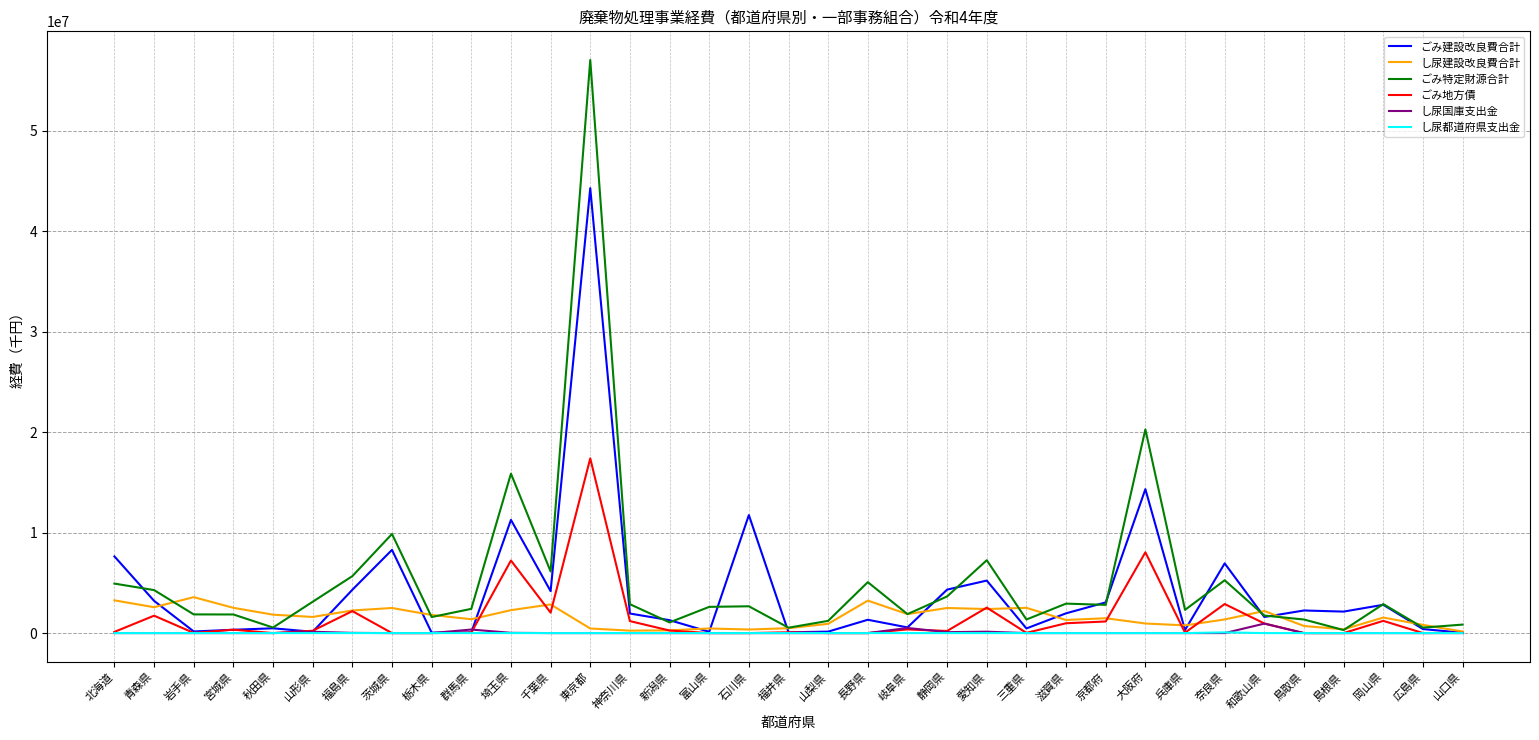

Which series has the largest range (max minus min)?

ごみ特定財源合計